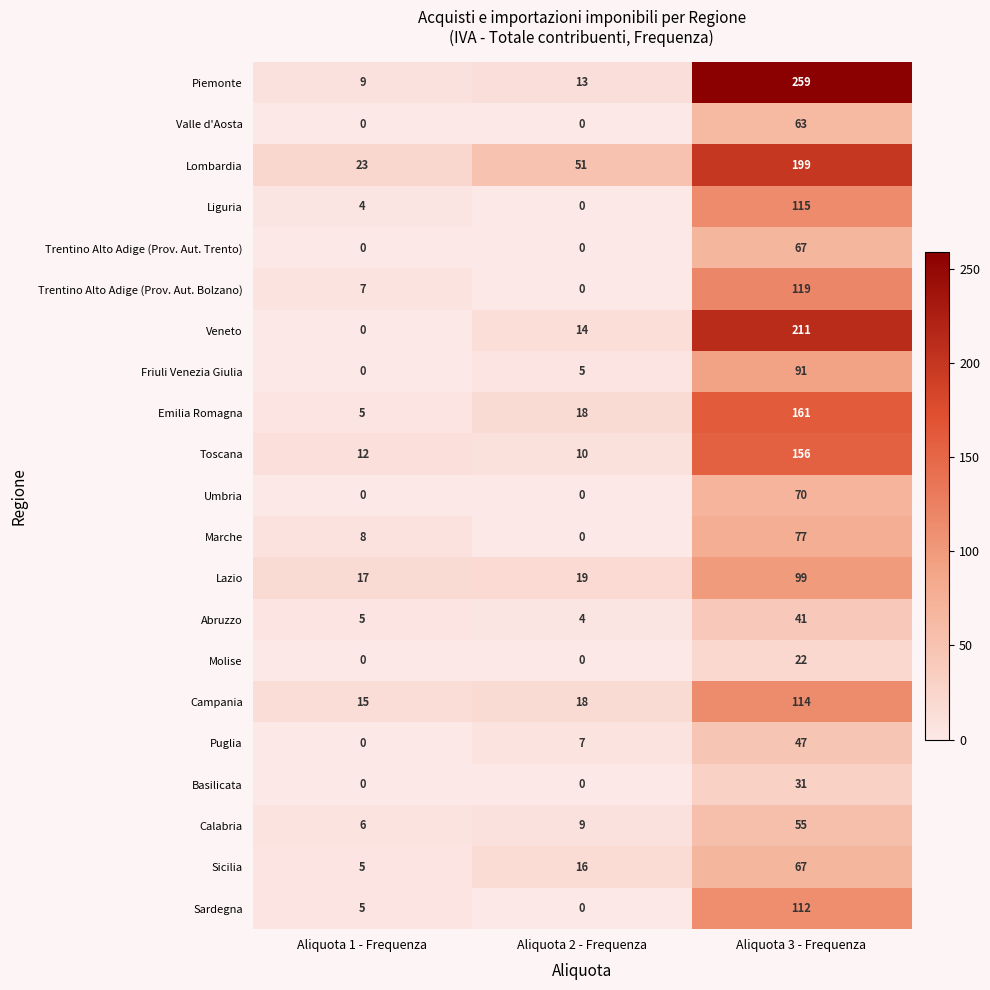

What value does the Calabria series have at Aliquota 3 - Frequenza, to the nearest 5?

55